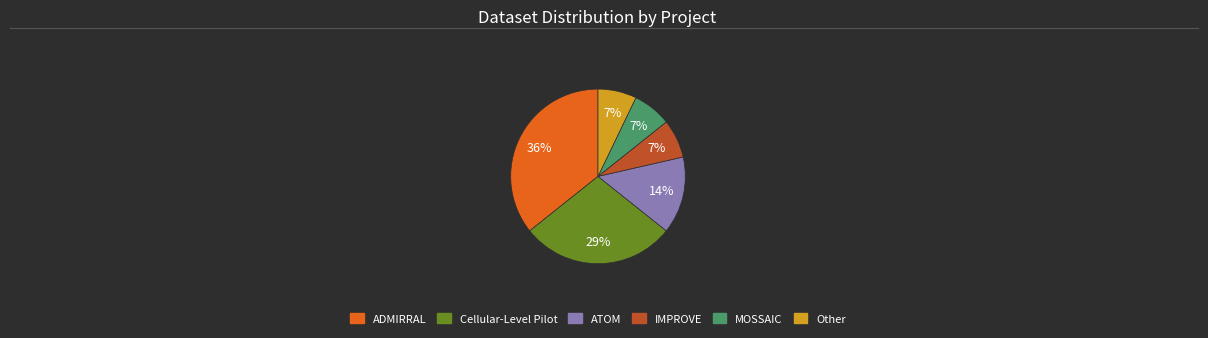

The ADMIRRAL slice represents 45% of the pie. True or false?

False